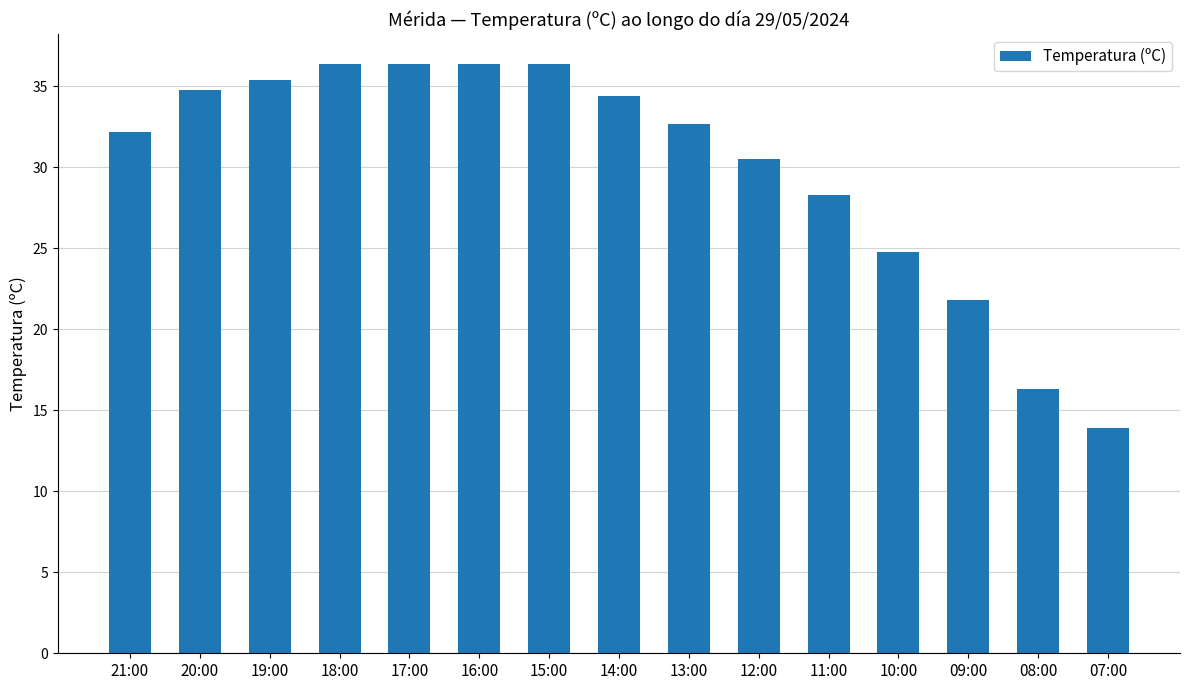

How many series are shown in this chart?

1